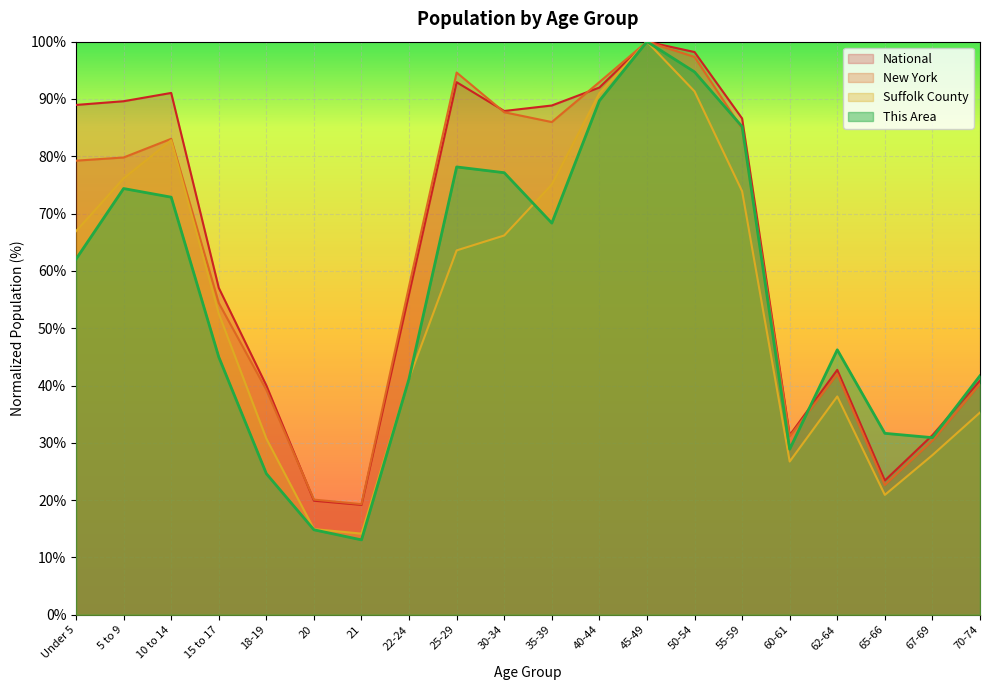

True or false: Suffolk County and This Area cross at least once.

True